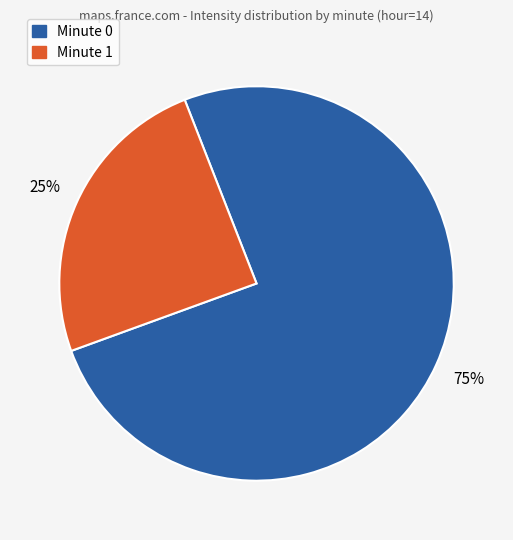

How many segments does this pie chart have?

2